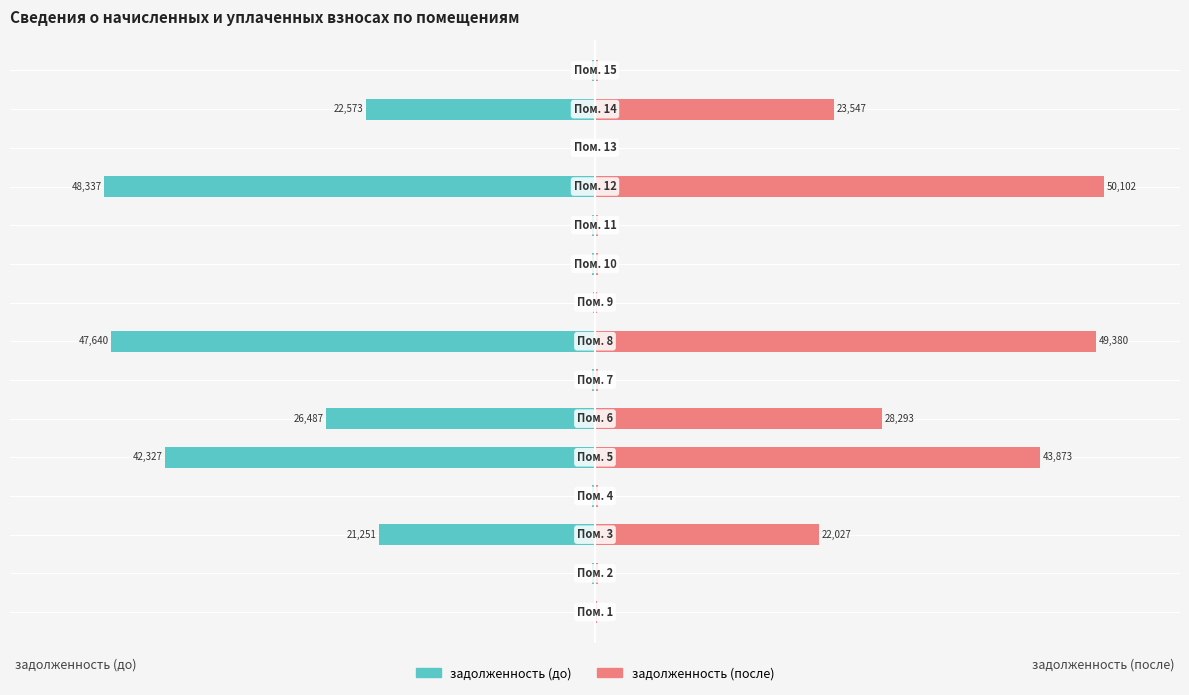

At how many categories does at least one series exceed -52?

15